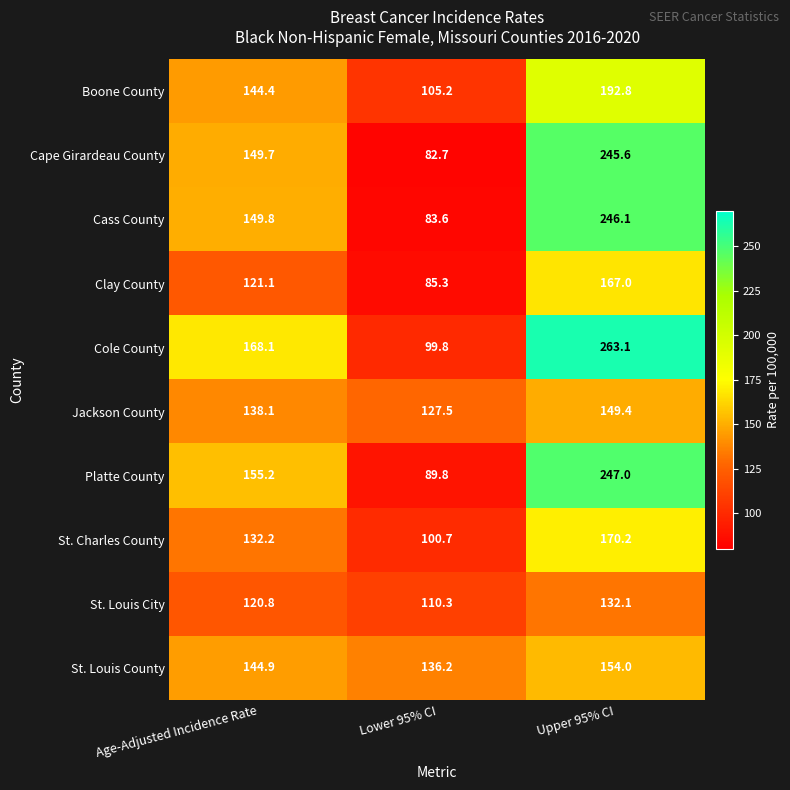

Reading right to left, list all the values displayed in this chart.

Boone County: Upper 95% CI=192.8	Lower 95% CI=105.2	Age-Adjusted Incidence Rate=144.4
Cape Girardeau County: Upper 95% CI=245.6	Lower 95% CI=82.7	Age-Adjusted Incidence Rate=149.7
Cass County: Upper 95% CI=246.1	Lower 95% CI=83.6	Age-Adjusted Incidence Rate=149.8
Clay County: Upper 95% CI=167.0	Lower 95% CI=85.3	Age-Adjusted Incidence Rate=121.1
Cole County: Upper 95% CI=263.1	Lower 95% CI=99.8	Age-Adjusted Incidence Rate=168.1
Jackson County: Upper 95% CI=149.4	Lower 95% CI=127.5	Age-Adjusted Incidence Rate=138.1
Platte County: Upper 95% CI=247.0	Lower 95% CI=89.8	Age-Adjusted Incidence Rate=155.2
St. Charles County: Upper 95% CI=170.2	Lower 95% CI=100.7	Age-Adjusted Incidence Rate=132.2
St. Louis City: Upper 95% CI=132.1	Lower 95% CI=110.3	Age-Adjusted Incidence Rate=120.8
St. Louis County: Upper 95% CI=154.0	Lower 95% CI=136.2	Age-Adjusted Incidence Rate=144.9